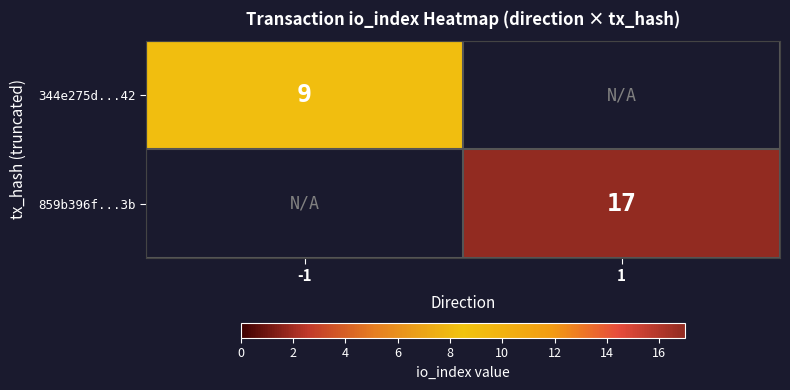

Is it true that 344e275d...42 equals 3 at -1?

False